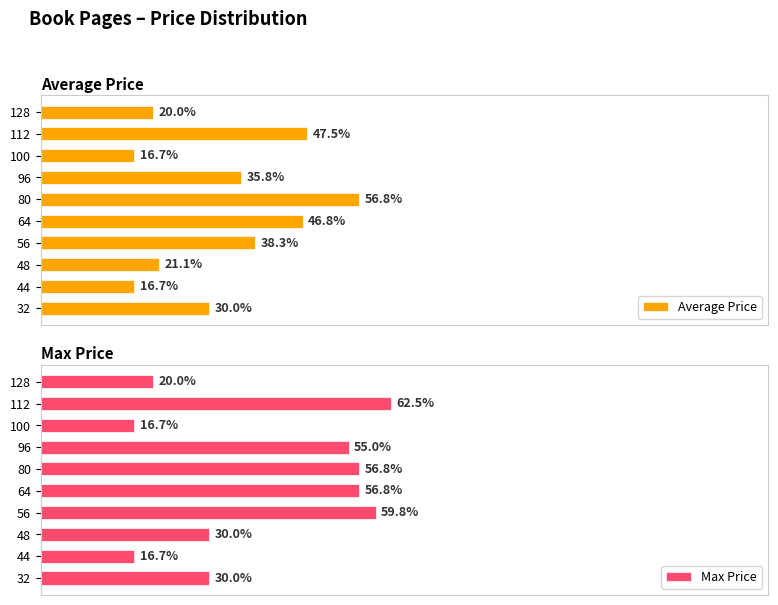

What is the difference between the second highest and minimum values in the Max Price series?

12.9